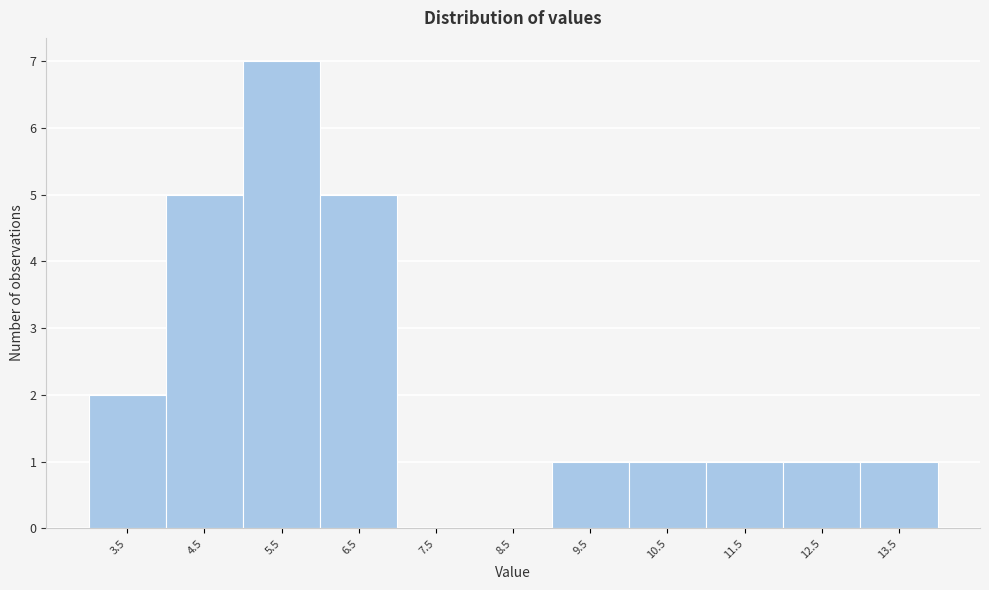

Reading left to right, what are all the values shown in this chart?

3.5=2	4.5=5	5.5=7	6.5=5	7.5=0	8.5=0	9.5=1	10.5=1	11.5=1	12.5=1	13.5=1